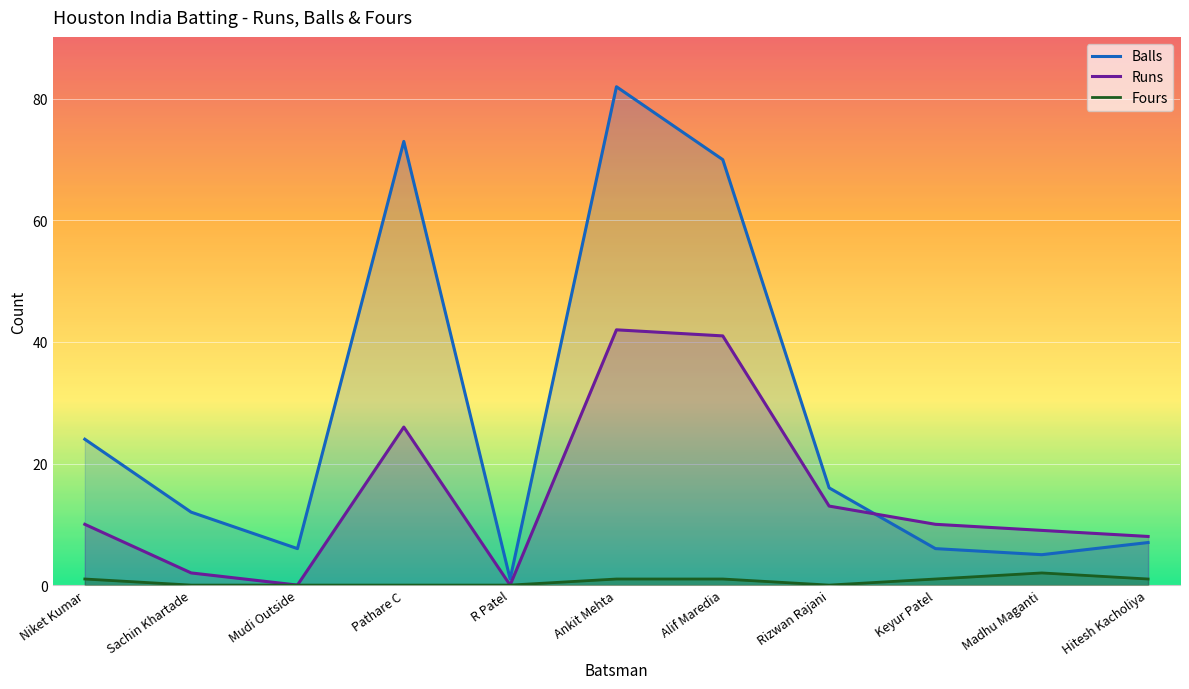

How many categories are shown in the chart?

11